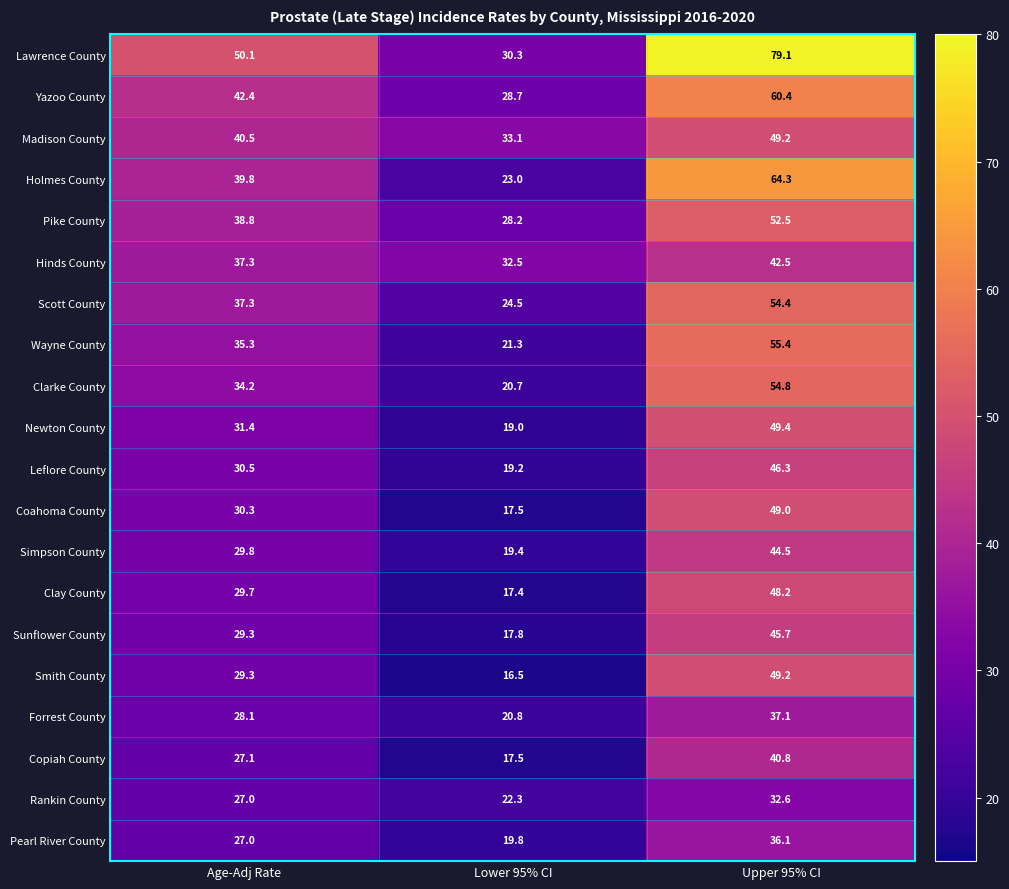

At which label does Rankin County reach its peak?

Upper 95% CI